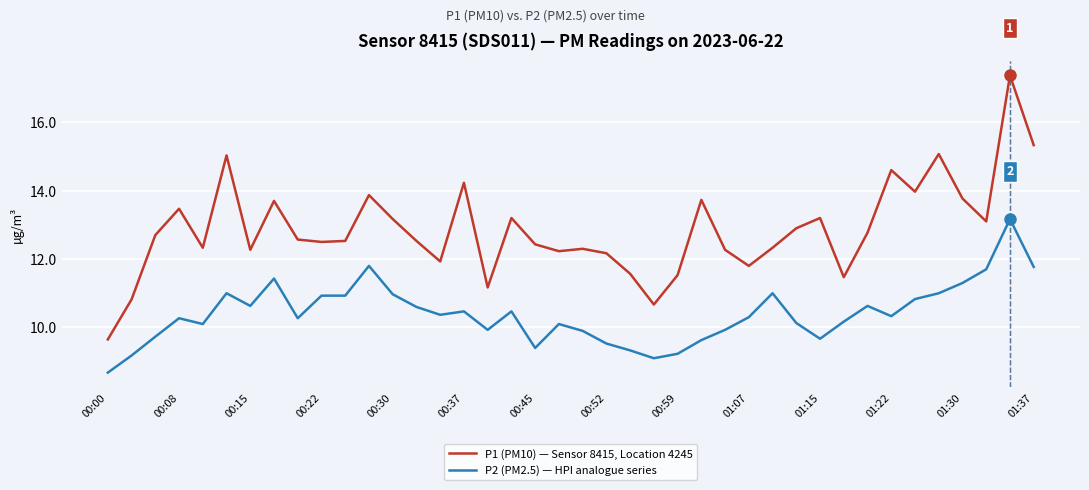

How many lines are shown in the chart?

2